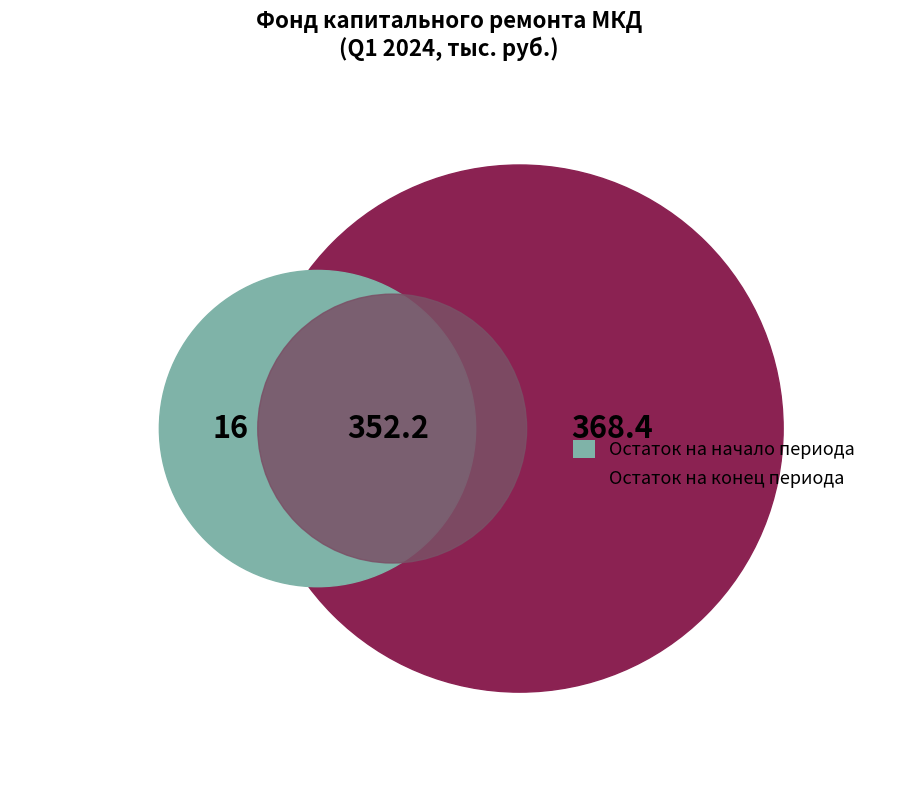

The Поступило в отчетном периоде slice represents 9% of the pie. True or false?

False